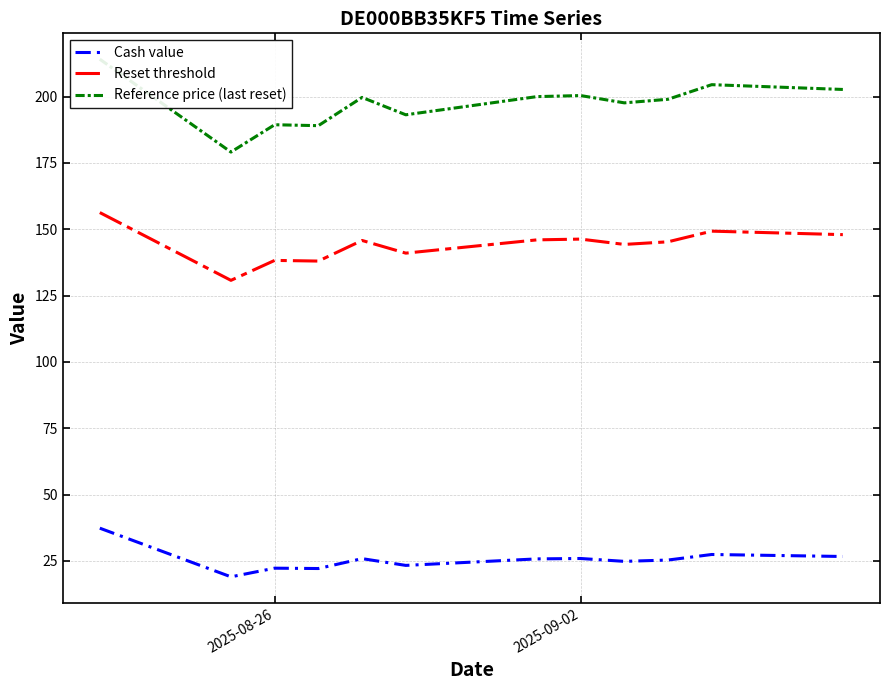

The Cash value series shows 36.5 at 2025-08-26. True or false?

False